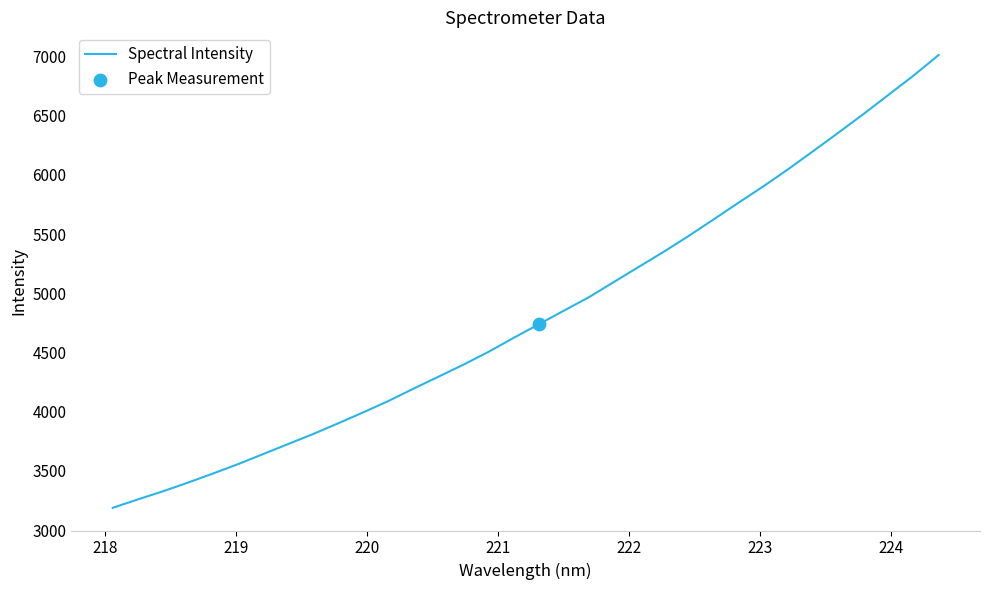

What is the greatest value displayed?

7012.2